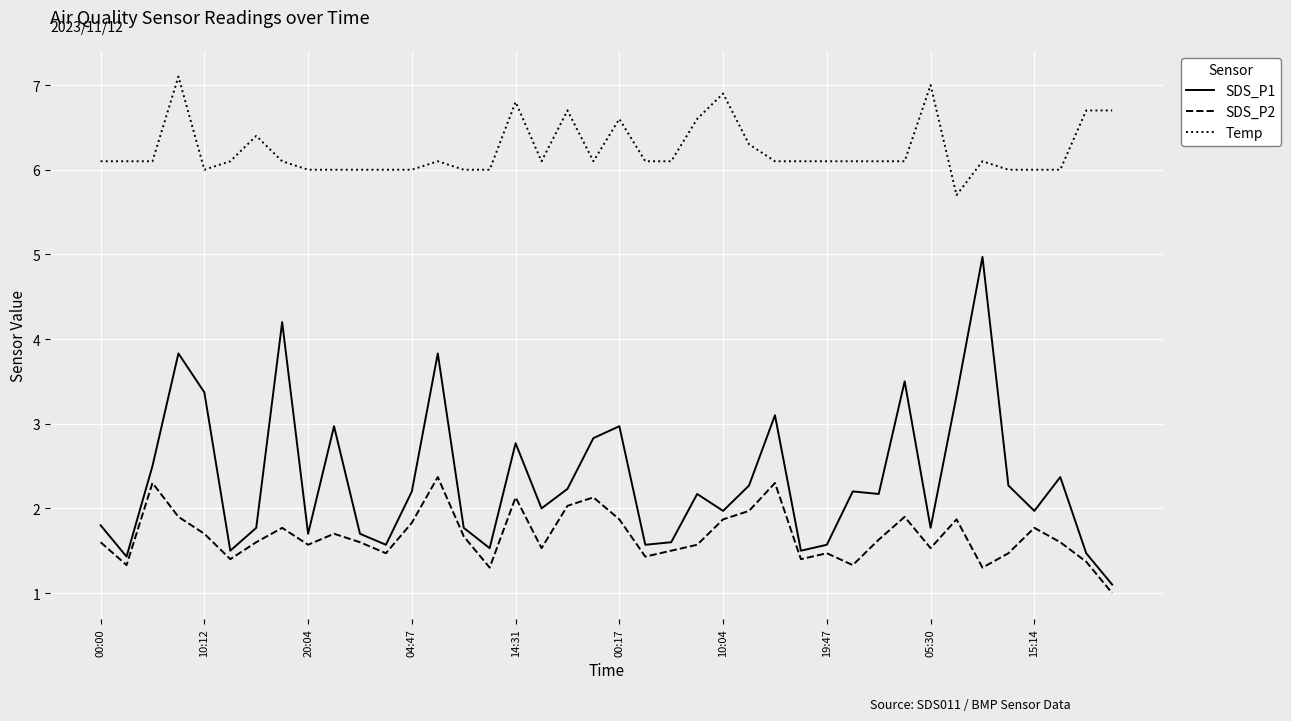

Which series has the largest range (max minus min)?

SDS_P1